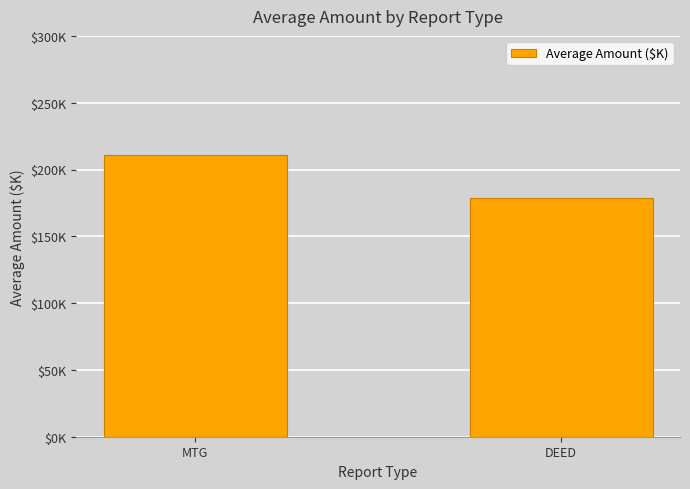

What is the label of the 1st bar from the right?

DEED